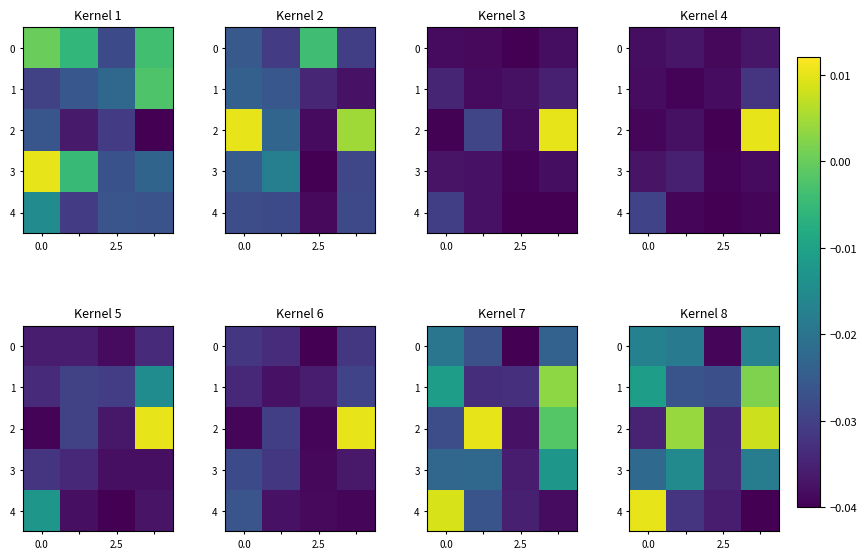

What is the total value across all series at 3?

-0.1